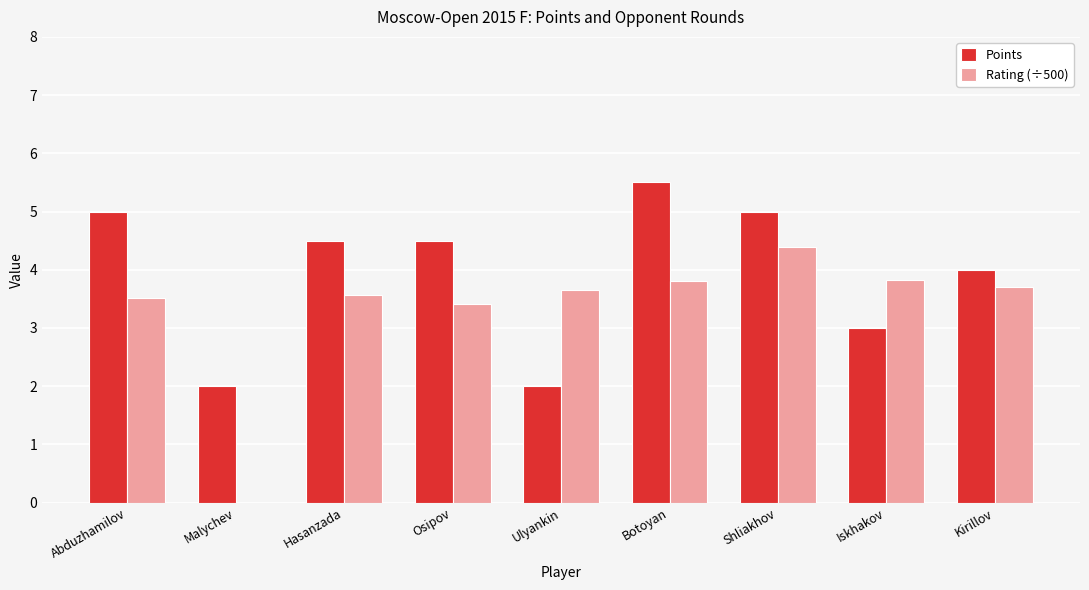

Are the bars horizontal?

No